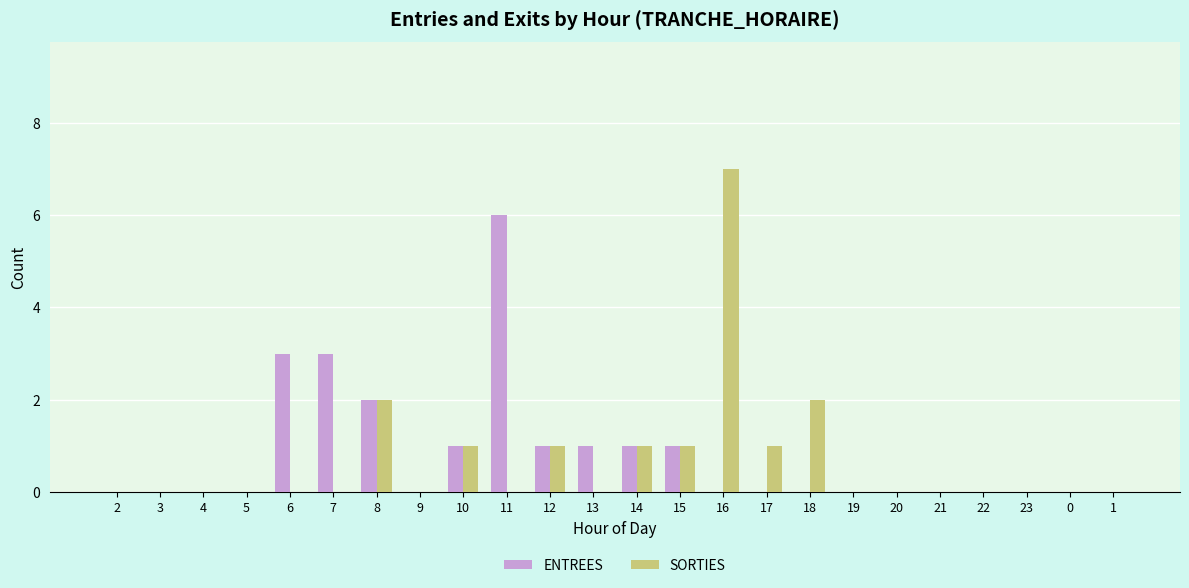

What is the sum of the SORTIES values at 10 and 14?

2